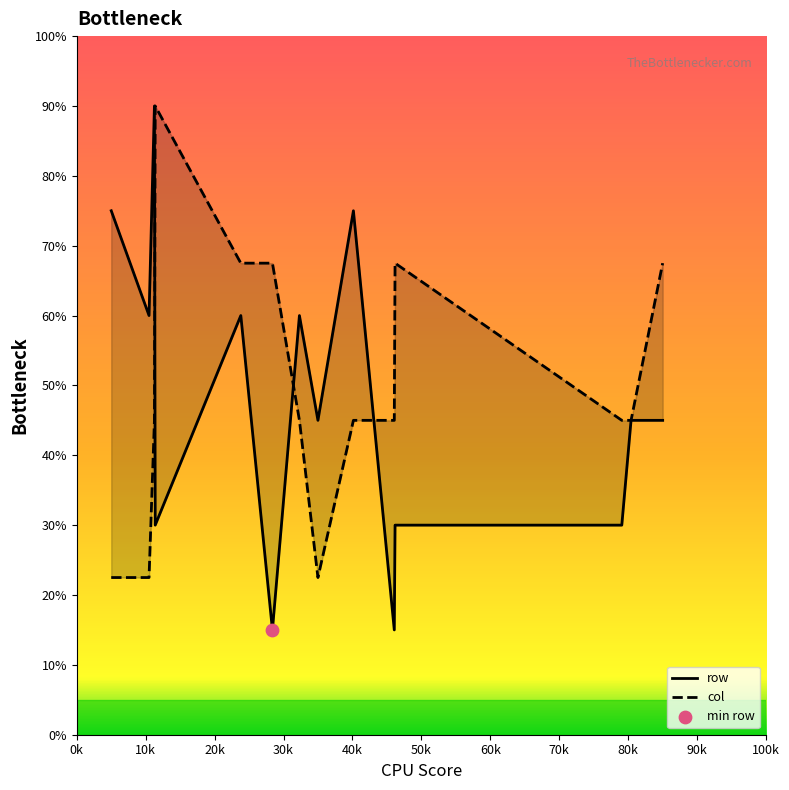

Which series reaches the maximum Y coordinate?

row